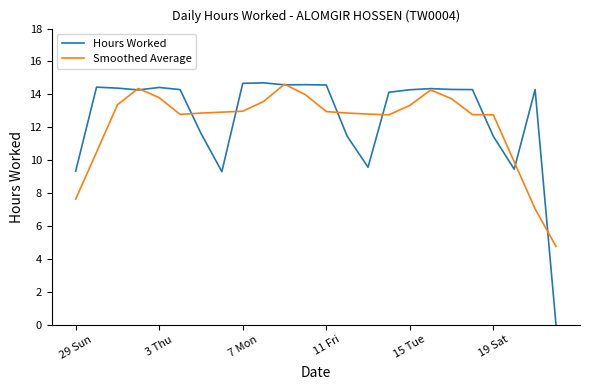

Which series has the widest spread of values?

Hours Worked